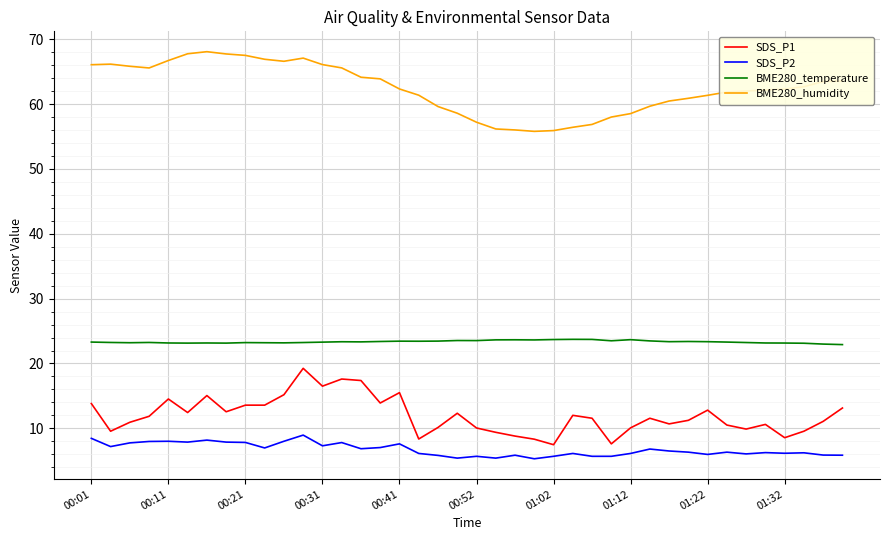

List the series in order of their peak value, lowest first.

SDS_P2, SDS_P1, BME280_temperature, BME280_humidity